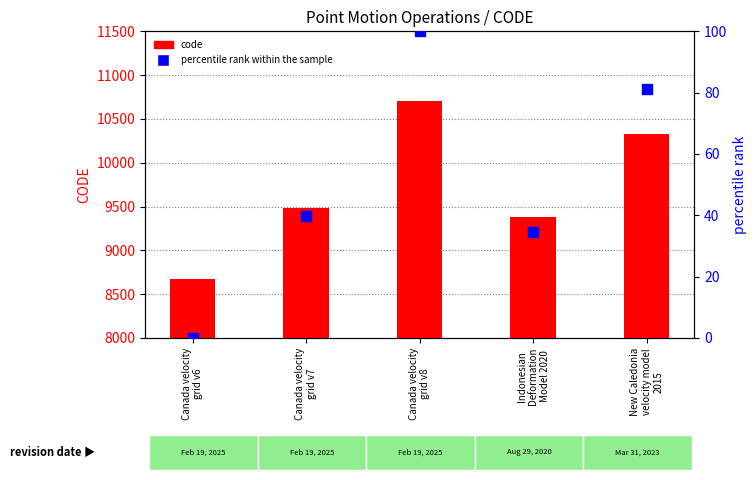

Which series has the largest Y range (max minus min)?

code